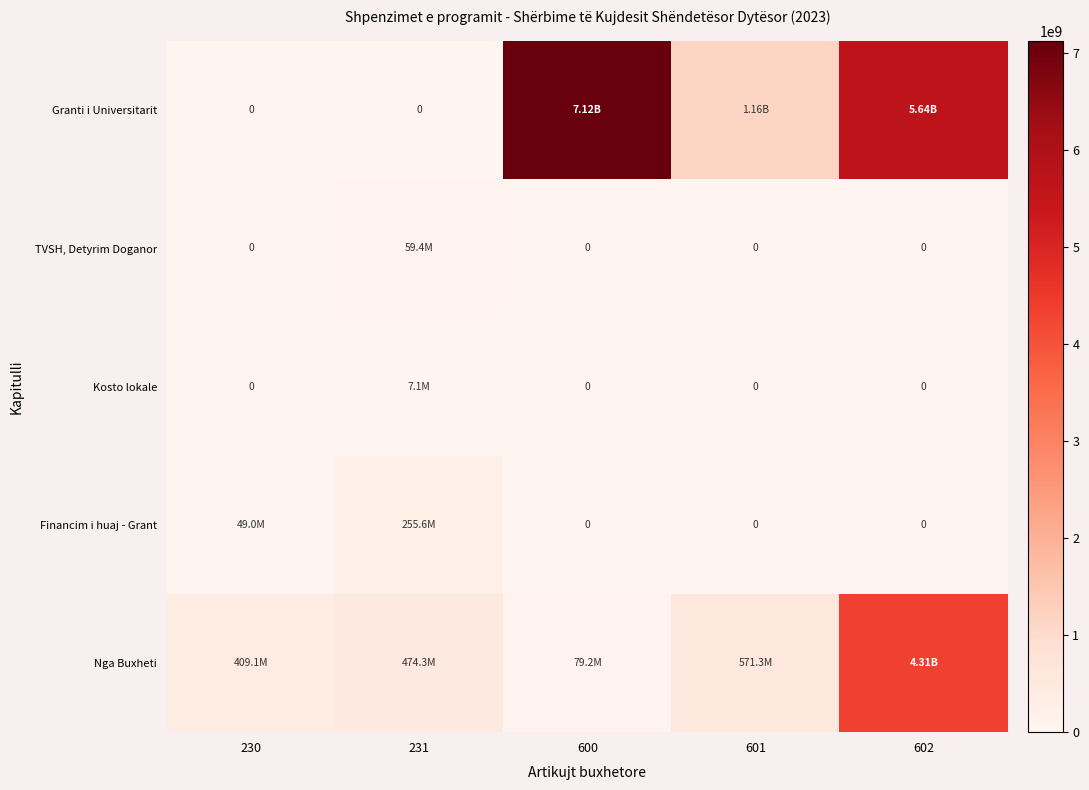

Which has a higher value, 230 or 231?

231